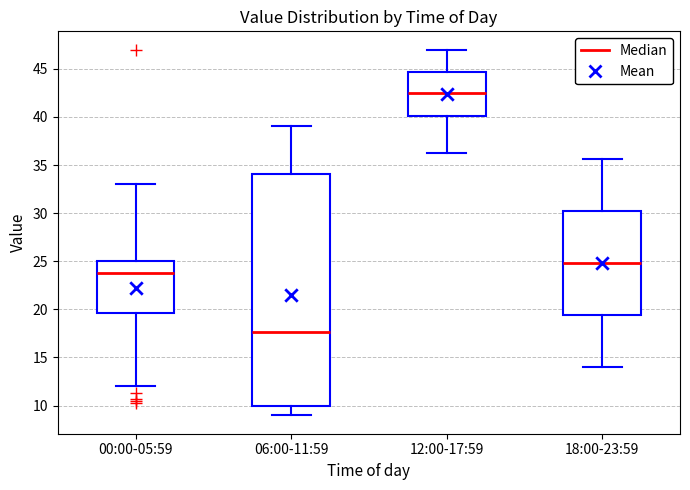

Reading left to right, read every box against the y-axis: the position of its median line, the range the box covers, and the ends of its whiskers. The values are not printed on the chart, so give them approximately, as read against the axis.

00:00-05:59: median 24.0, box 19.5 to 25.0, whiskers 12.0 to 33.0
06:00-11:59: median 17.5, box 10.0 to 34.0, whiskers 9.0 to 39.0
12:00-17:59: median 42.5, box 40.0 to 44.5, whiskers 36.0 to 47.0
18:00-23:59: median 25.0, box 19.5 to 30.5, whiskers 14.0 to 35.5